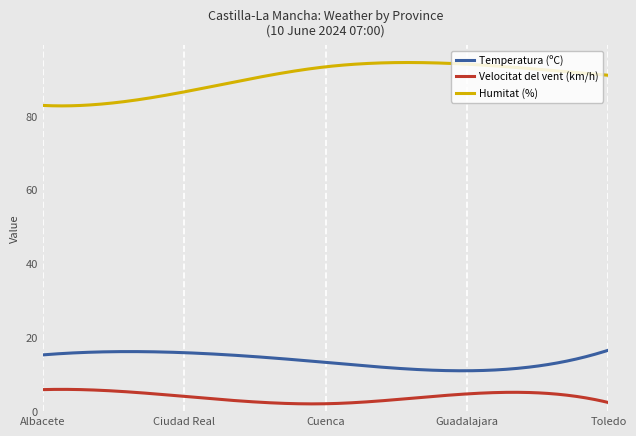

True or false: Humitat (%) and Velocitat del vent (km/h) intersect in this chart.

False